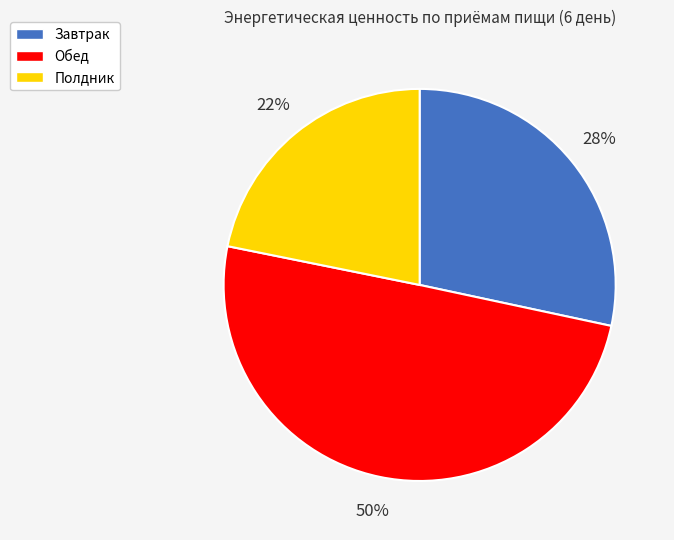

Is Полдник the majority of the pie?

No